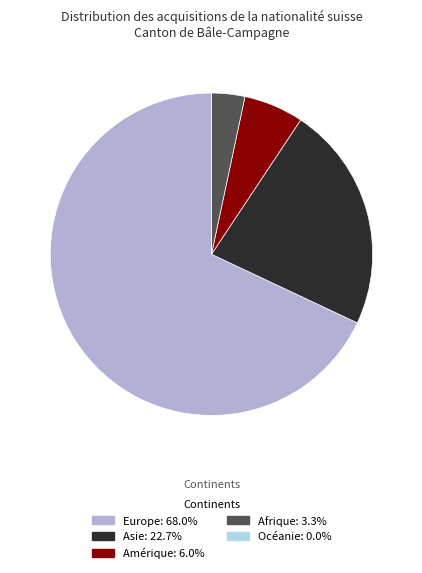

Does any single category account for the majority?

Yes